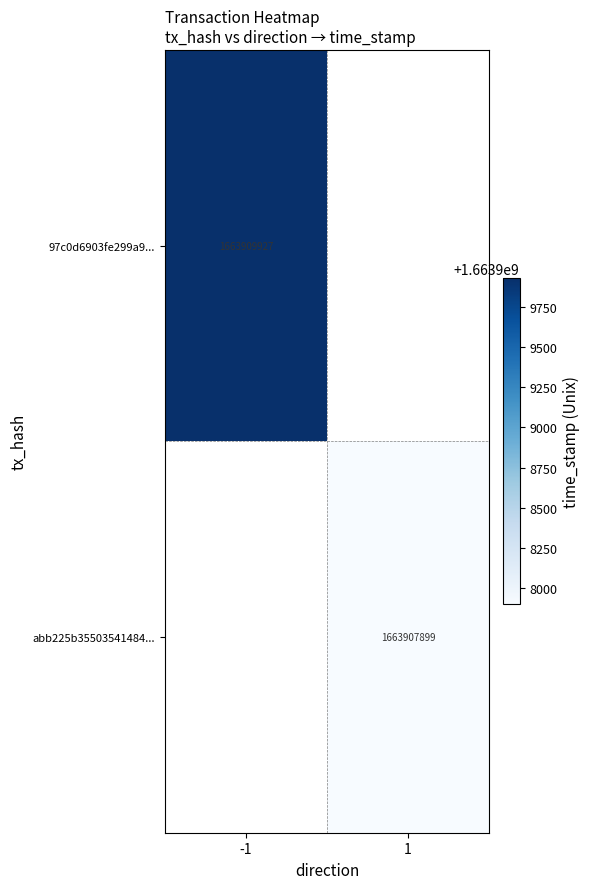

Is the value of abb225b35503541484... at 1 greater than the value of 97c0d6903fe299a9... at -1?

No